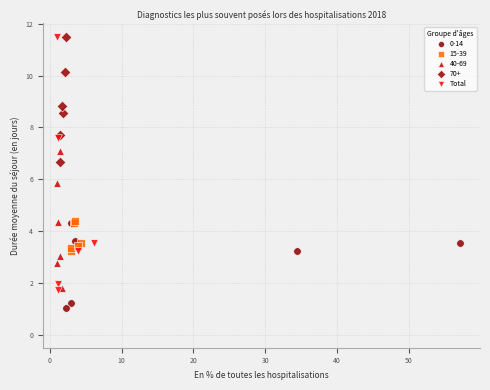

Which series has the widest spread of Y values?

Total